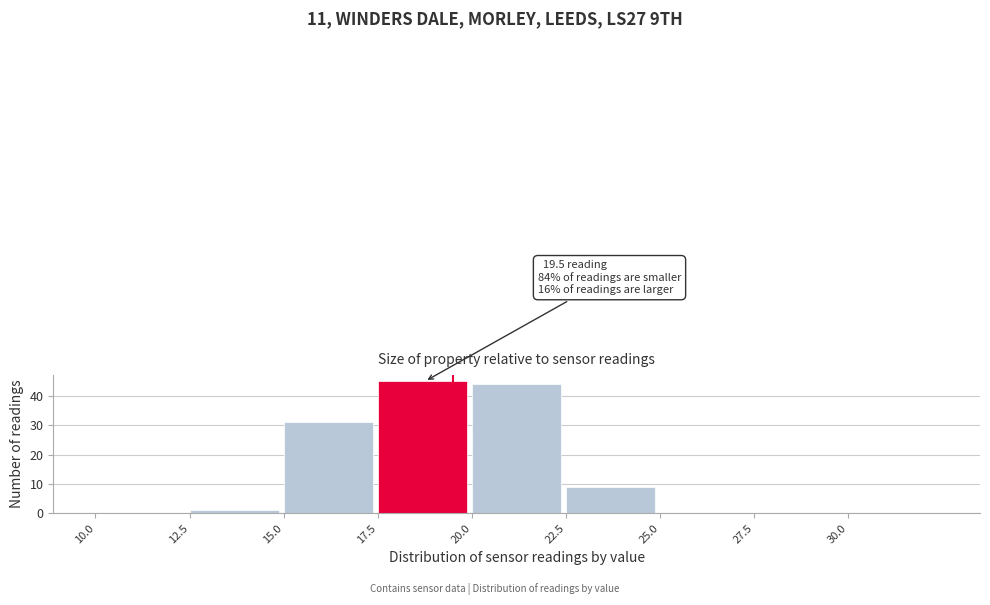

Which range on the x-axis has the tallest bar?

17.5 to 20.0